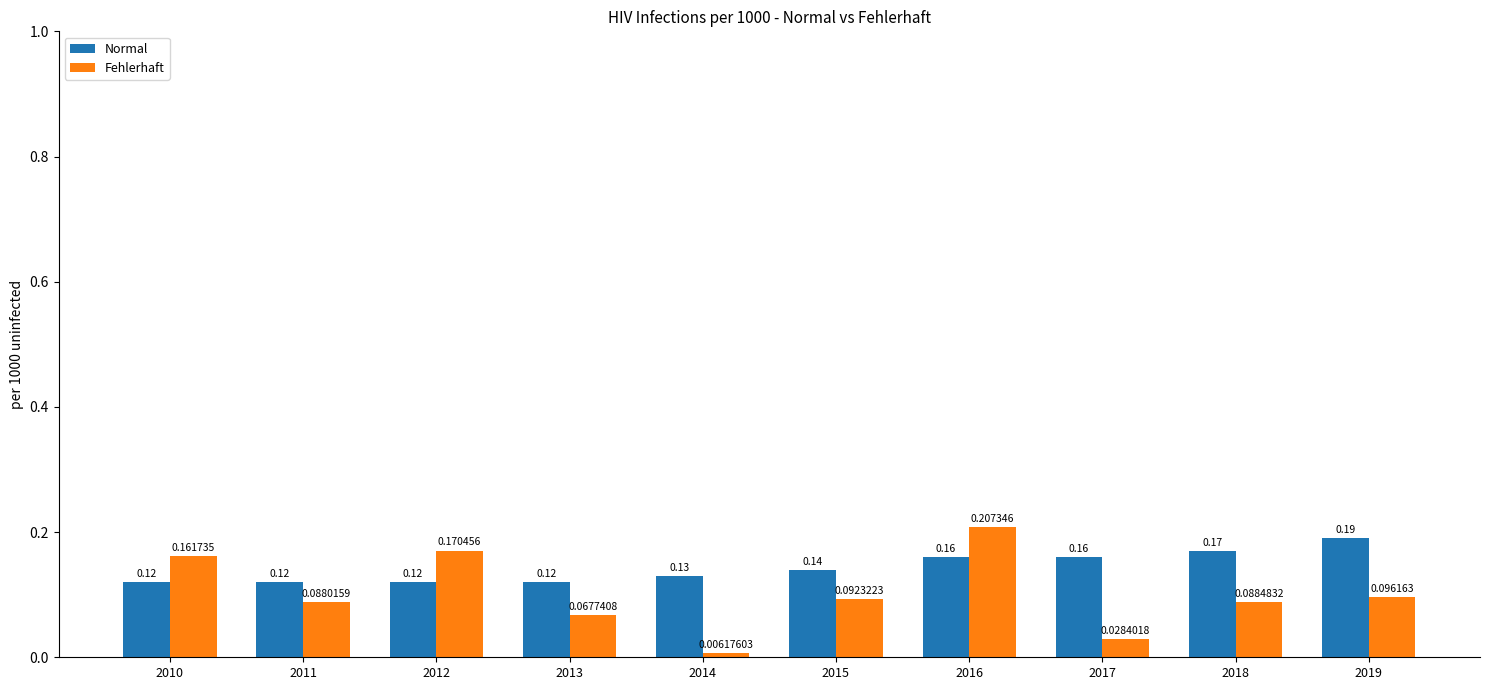

What is the sum of the Fehlerhaft values at 2010 and 2016?

0.4